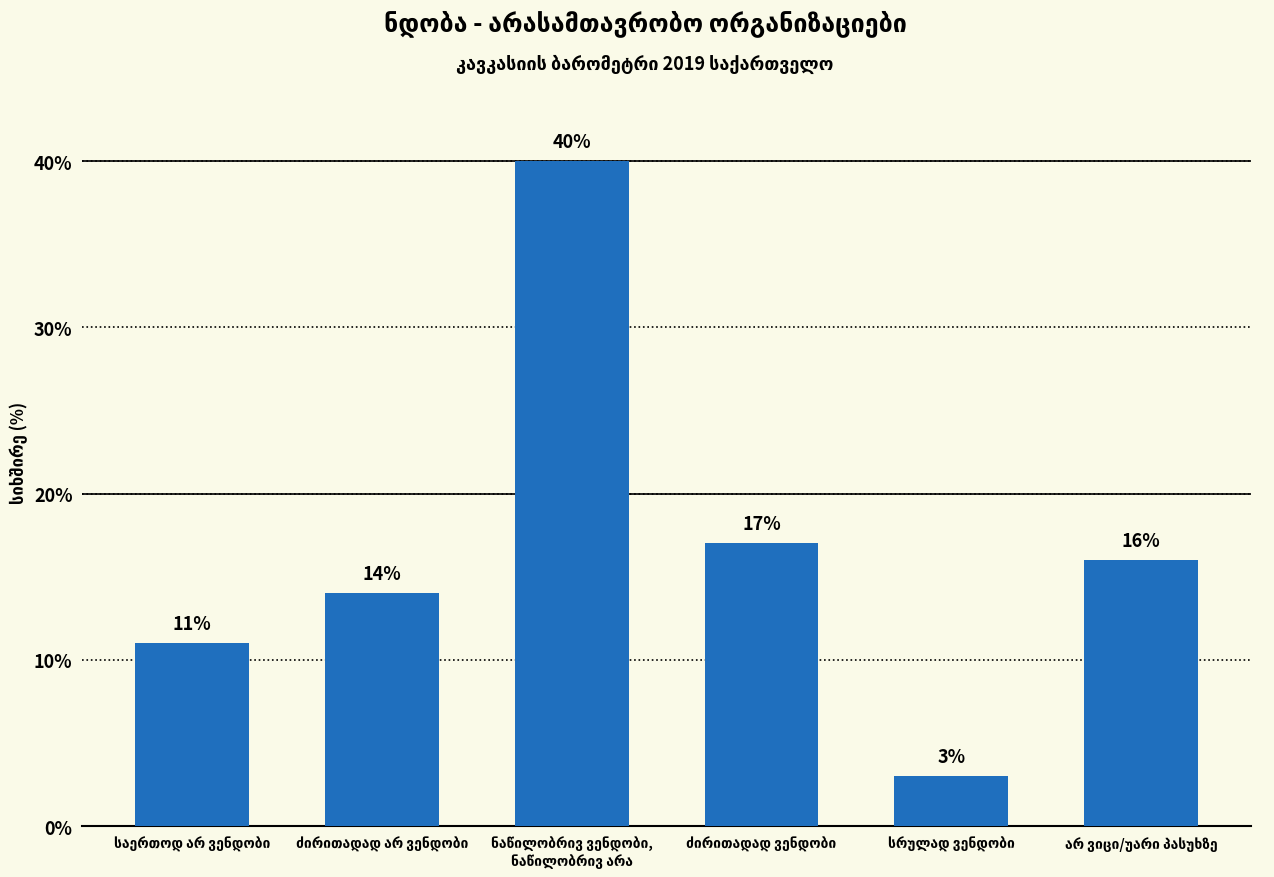

What is the maximum value shown in the chart?

40